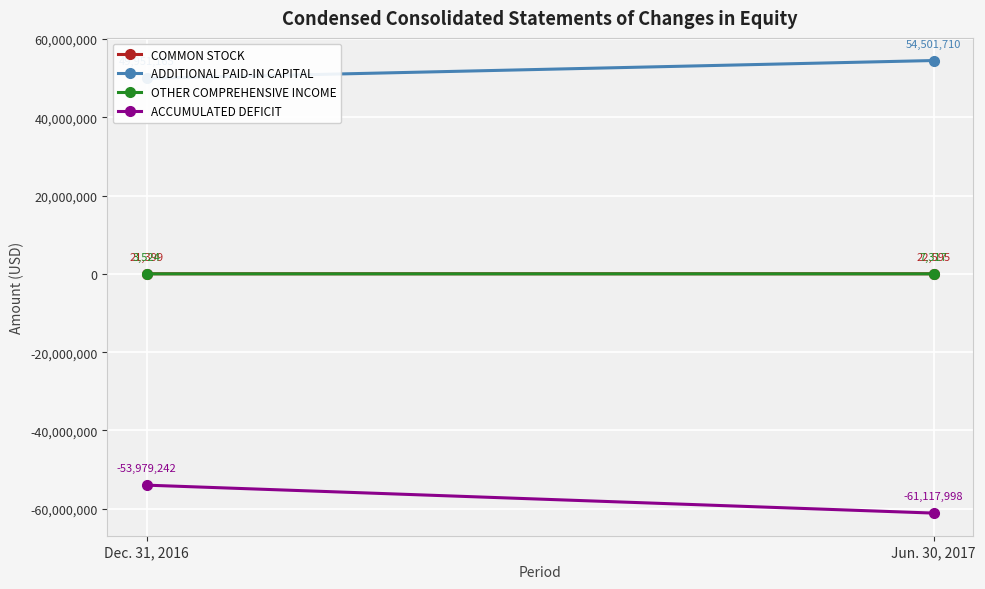

How many categories are shown in the chart?

2